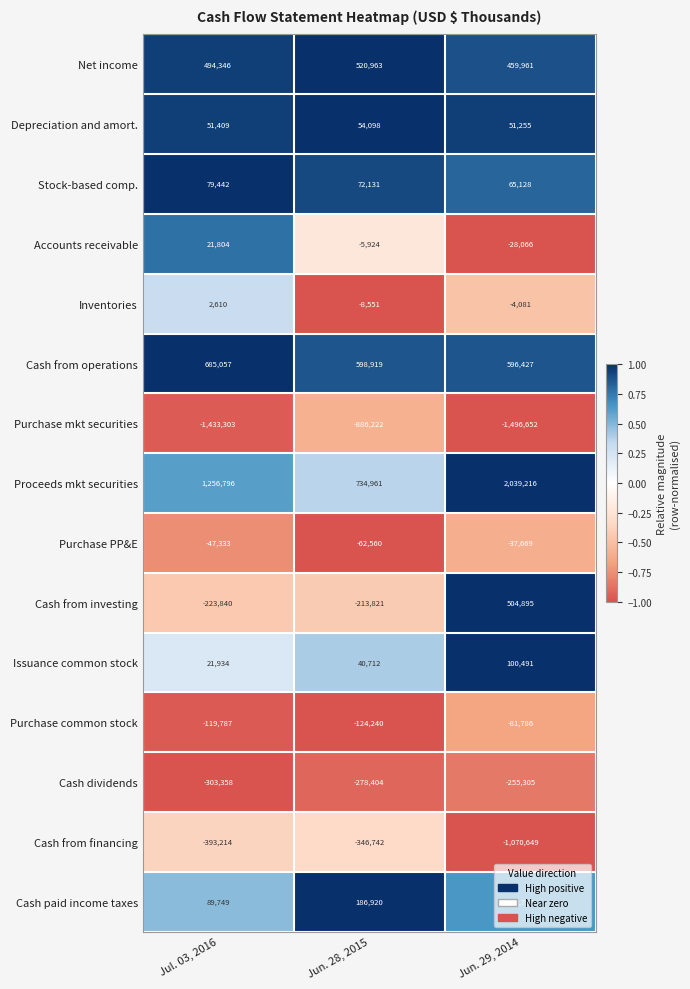

Rank the series by their maximum value, from highest to lowest.

Proceeds mkt securities, Cash from operations, Net income, Cash from investing, Cash paid income taxes, Issuance common stock, Stock-based comp., Depreciation and amort., Accounts receivable, Inventories, Purchase PP&E, Purchase common stock, Cash dividends, Cash from financing, Purchase mkt securities